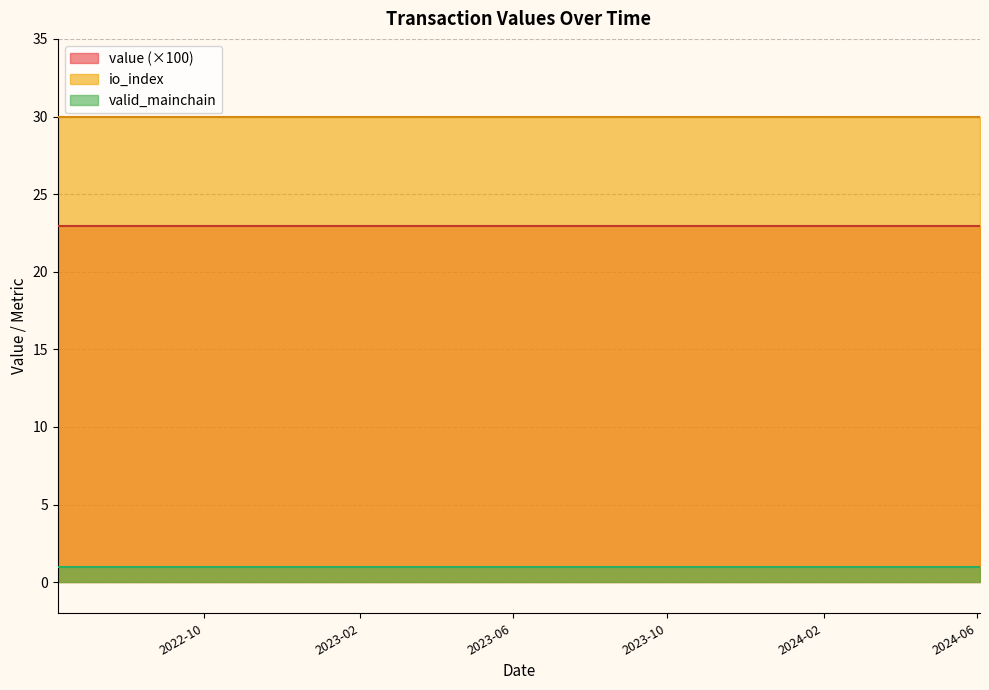

Which series has the widest spread of values?

value